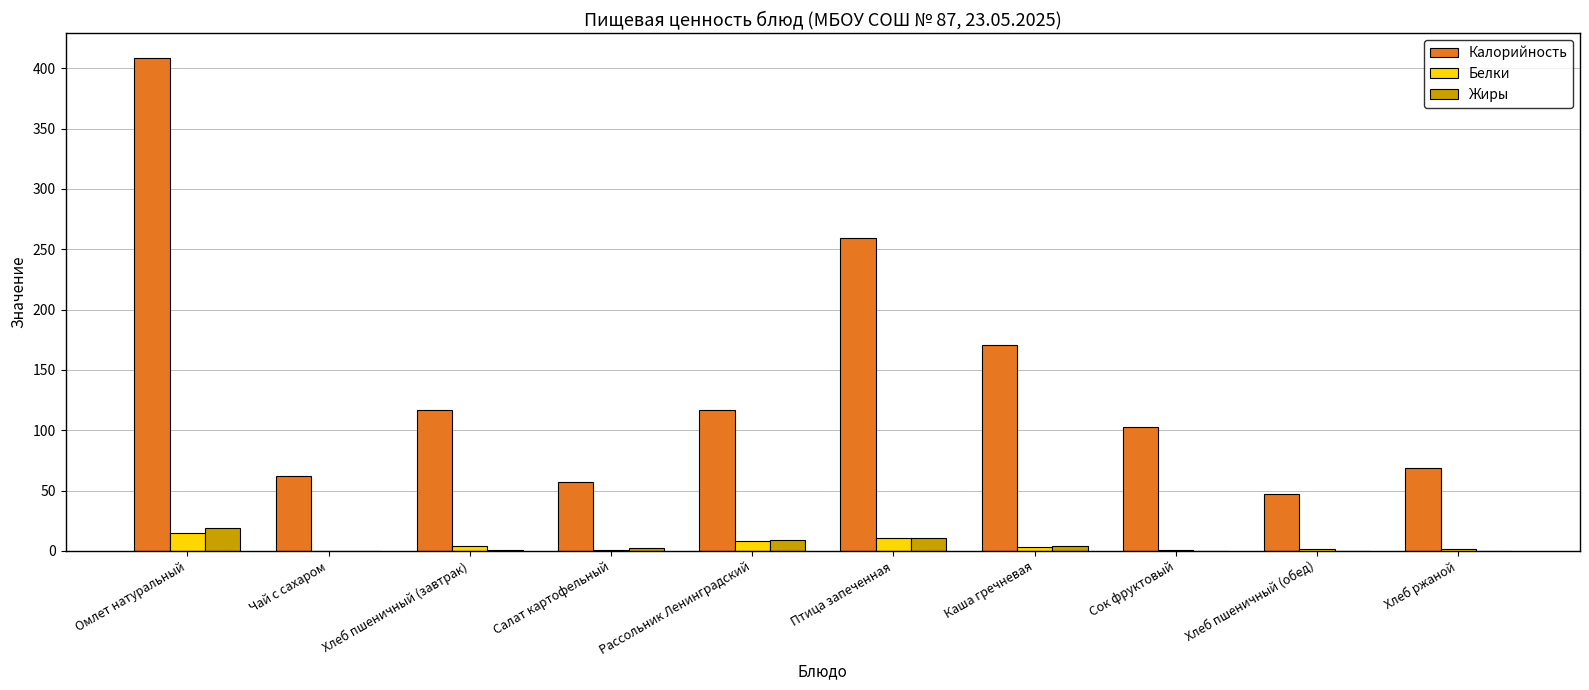

True or false: Белки has a value of 1.1 at Салат картофельный.

True